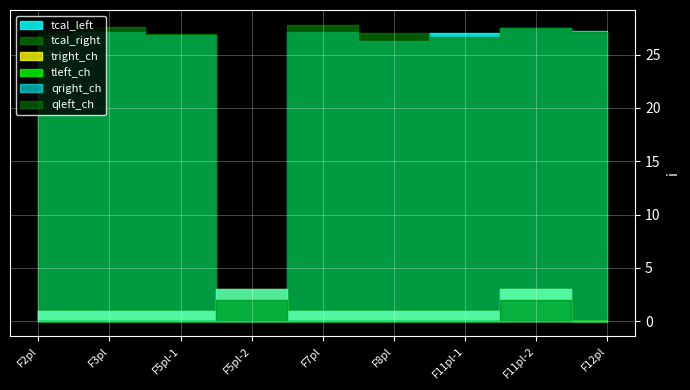

How many data points in qright_ch are above 1?

2